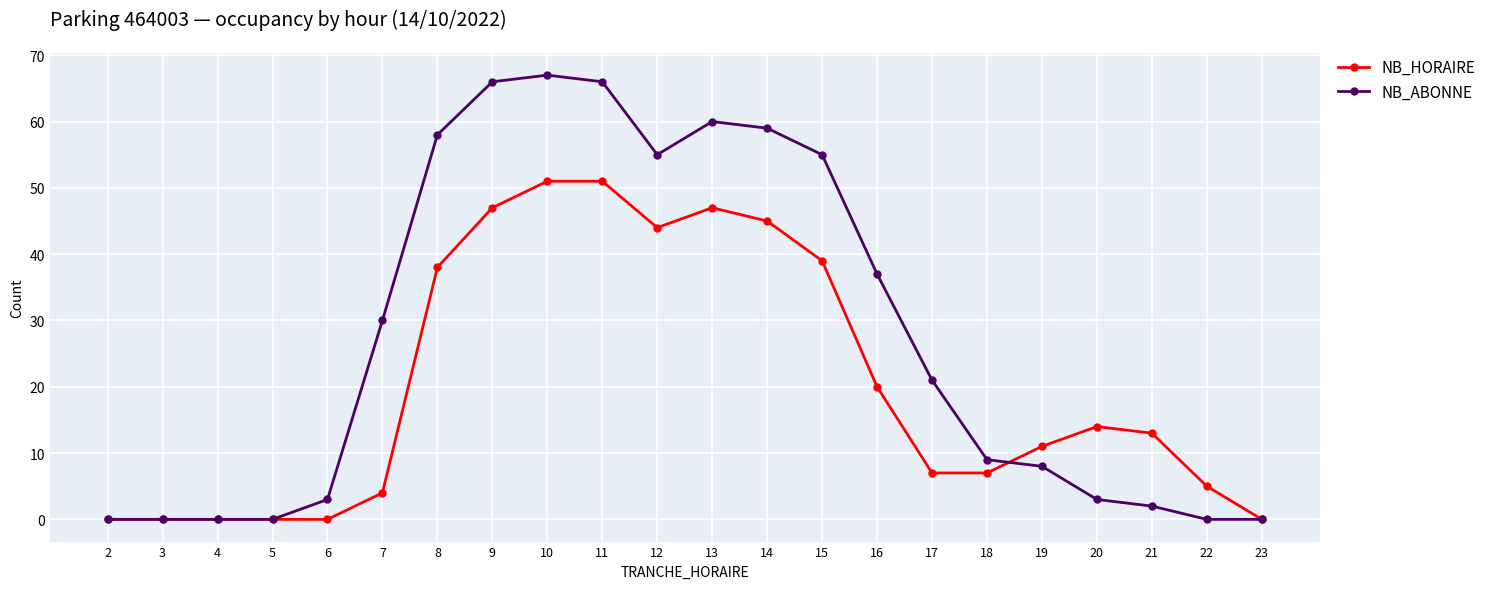

How many series are shown in this chart?

2